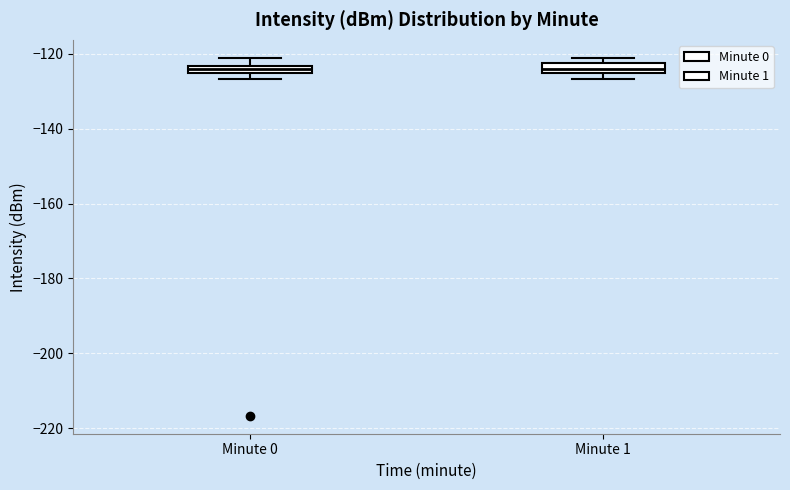

Where does the median line of the box for Minute 1 sit on the y-axis? The values are not printed on the chart, so give them approximately, as read against the axis.

-124